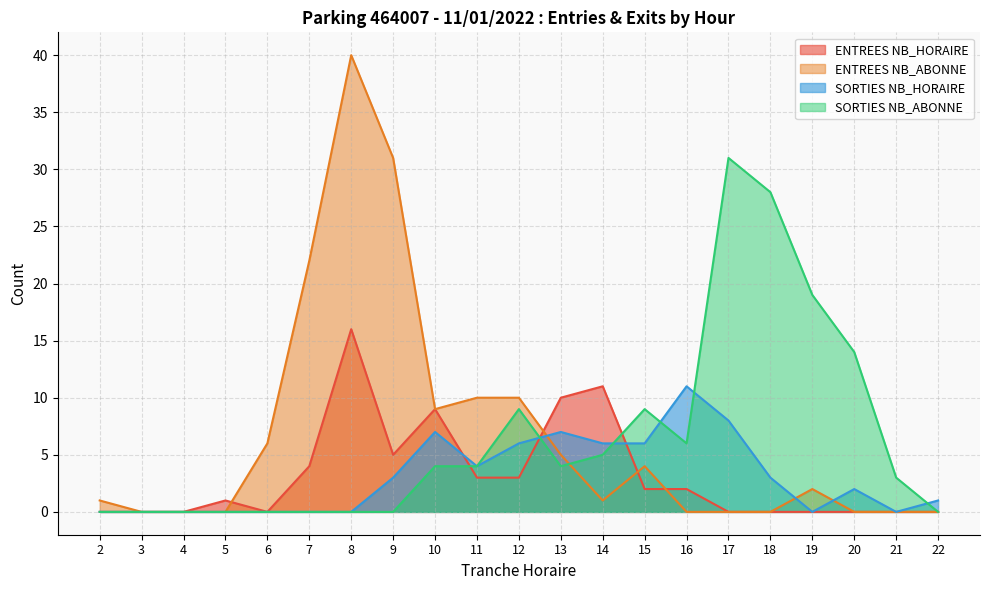

The ENTREES NB_ABONNE series shows 0 at 21. True or false?

True